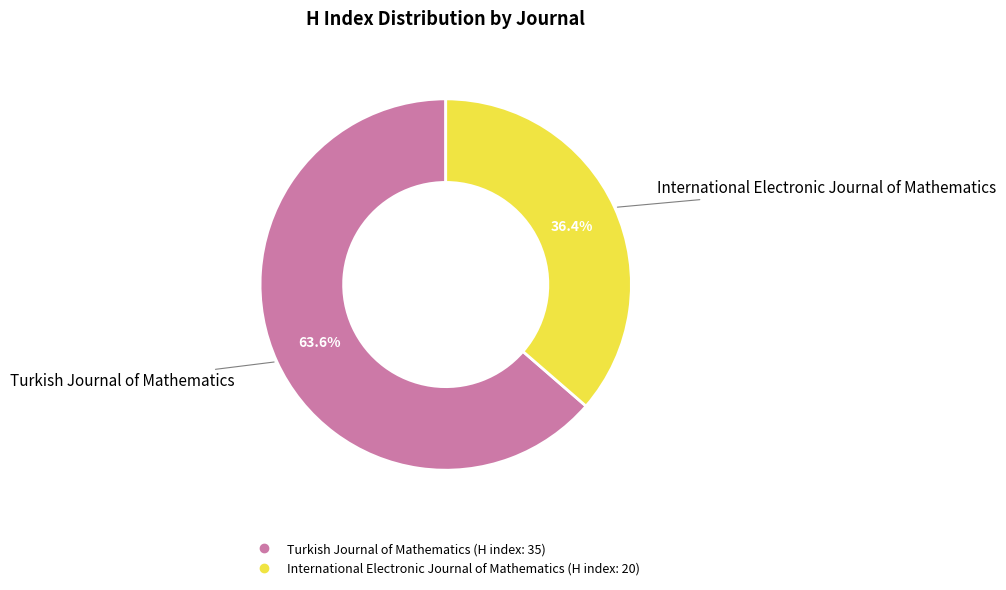

Which category has the smallest portion of the pie?

International Electronic Journal of Mathematics